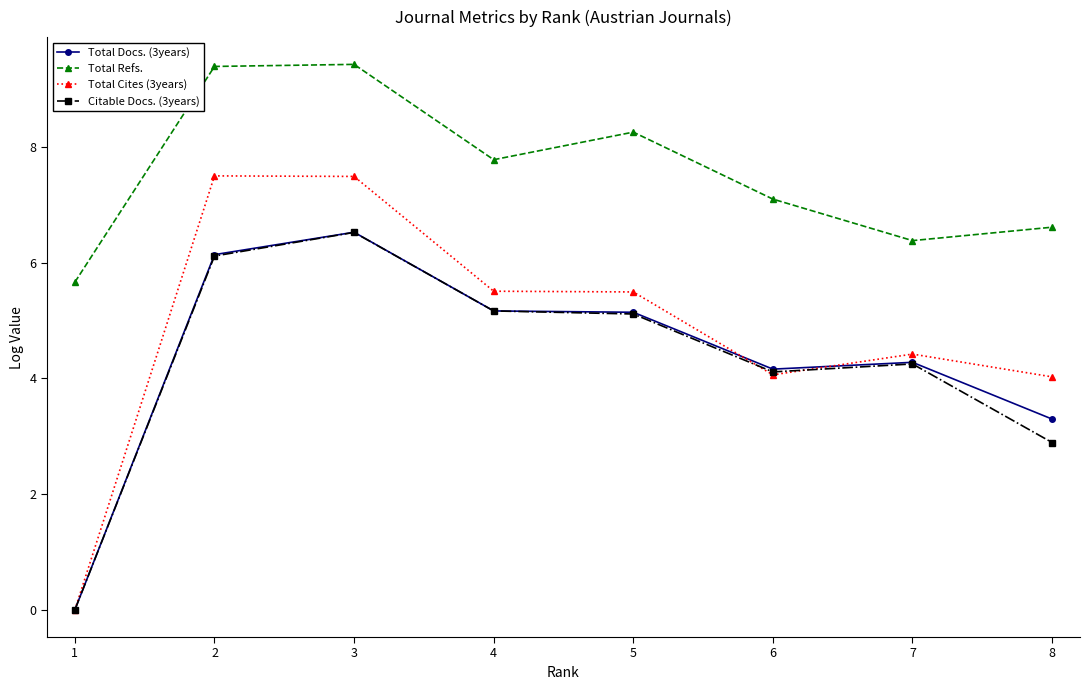

At which category is the sum across all series the highest?

3